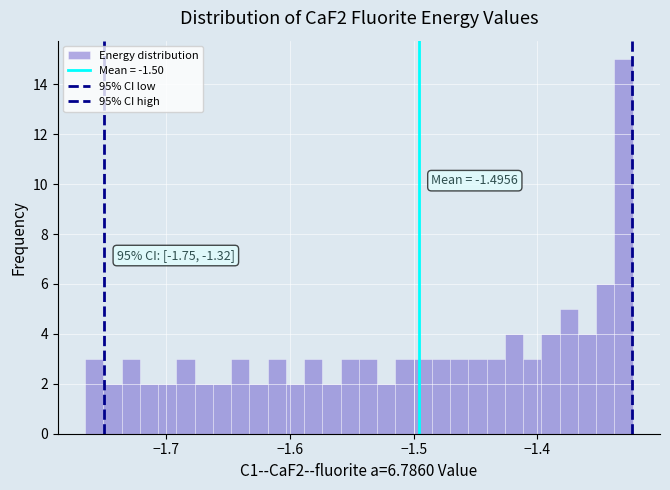

Around what value on the x-axis is the tallest bar? Give the approximate position of its centre, as read against the axis.

-1.33